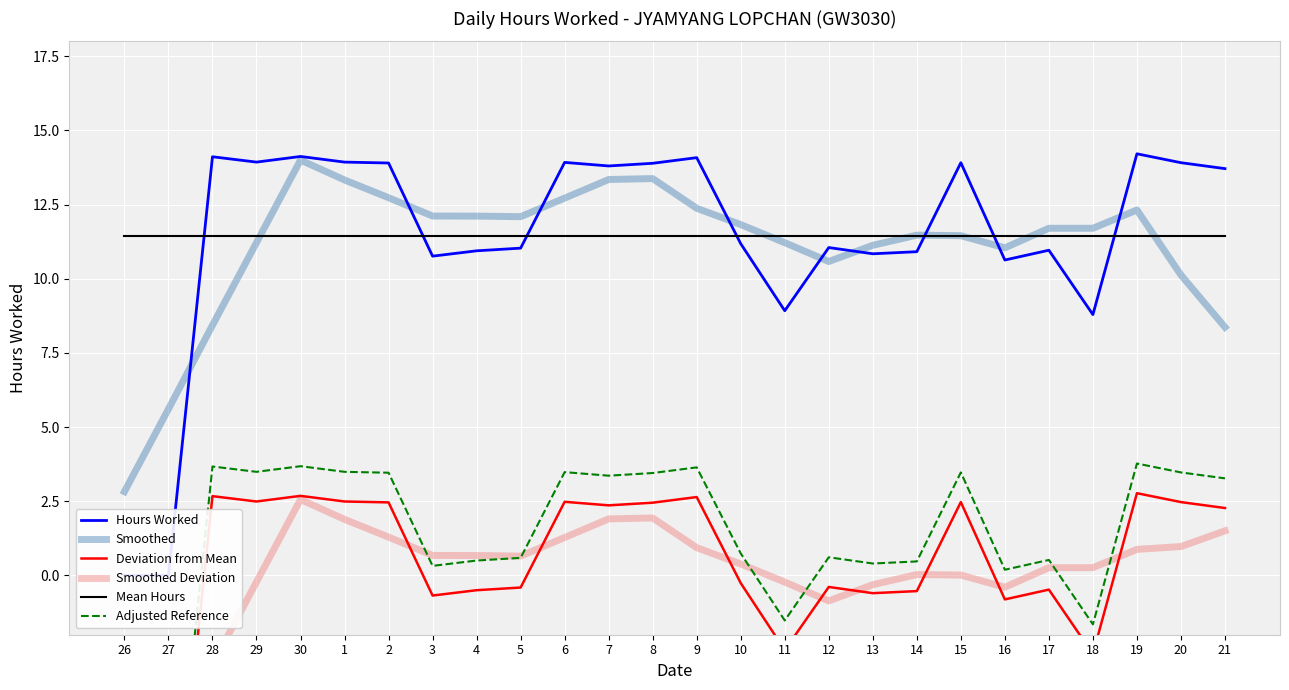

How many values in Hours Worked are above zero?

24